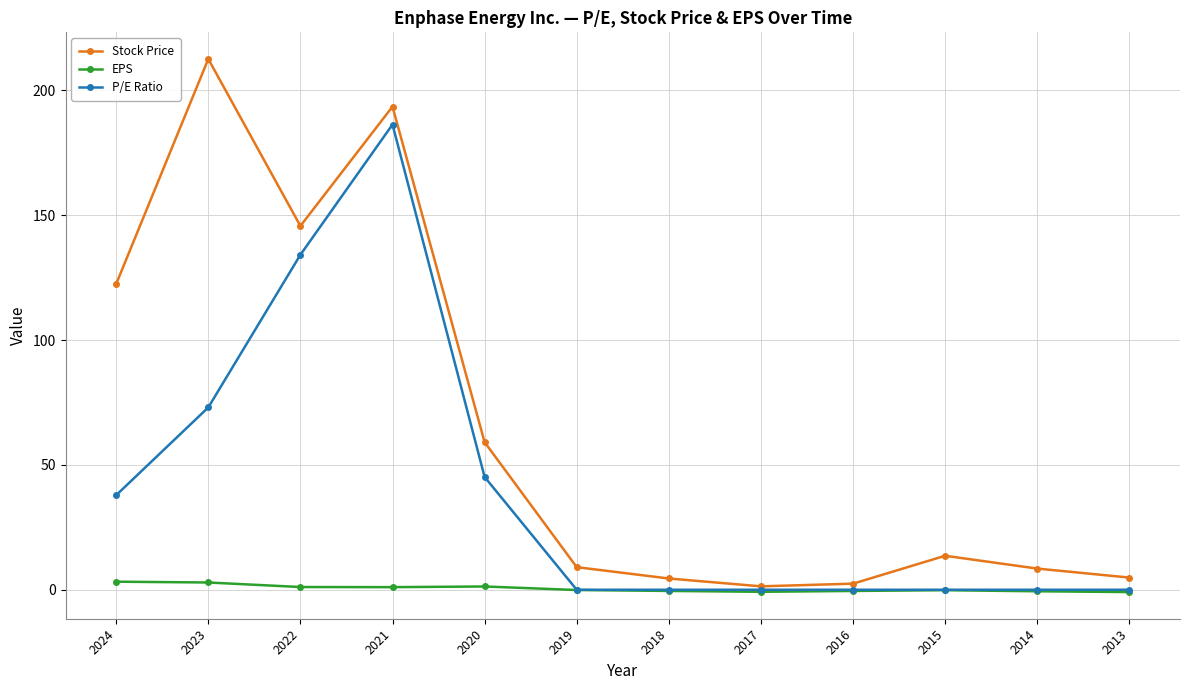

Count the number of data series in this chart.

3